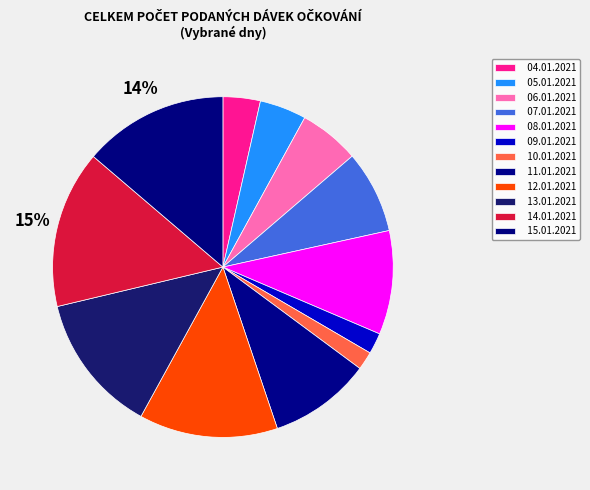

True or false: 13.01.2021 accounts for 26% of the total.

False